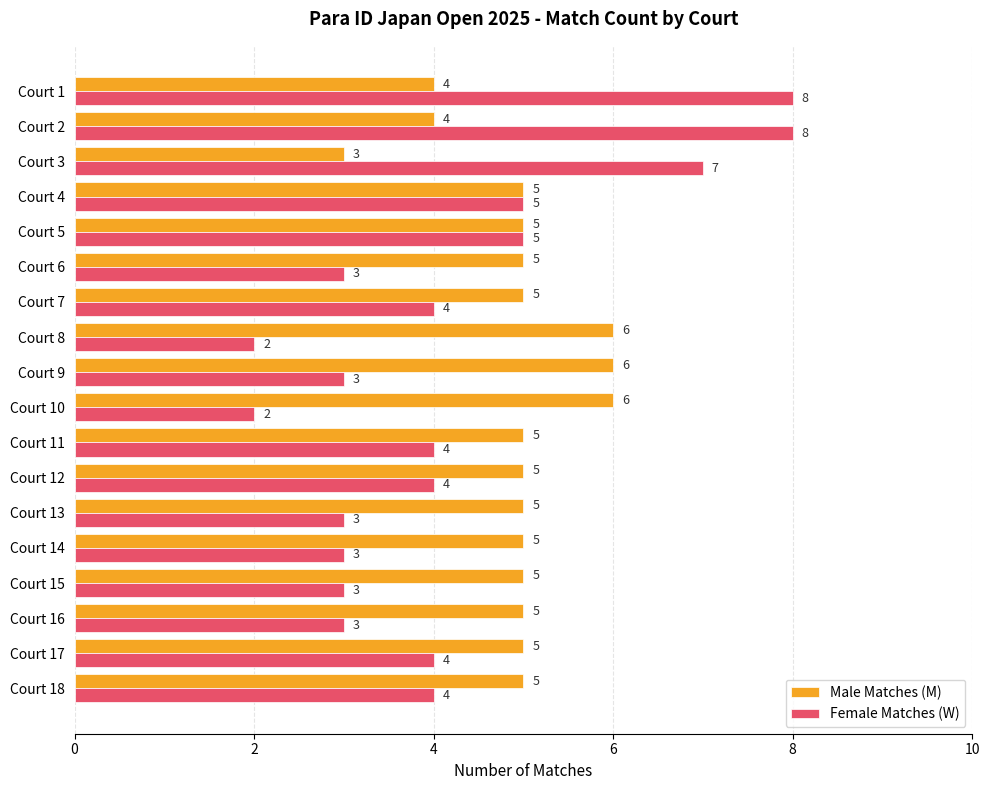

The value of Female Matches (W) at Court 8 is 2. True or false?

True